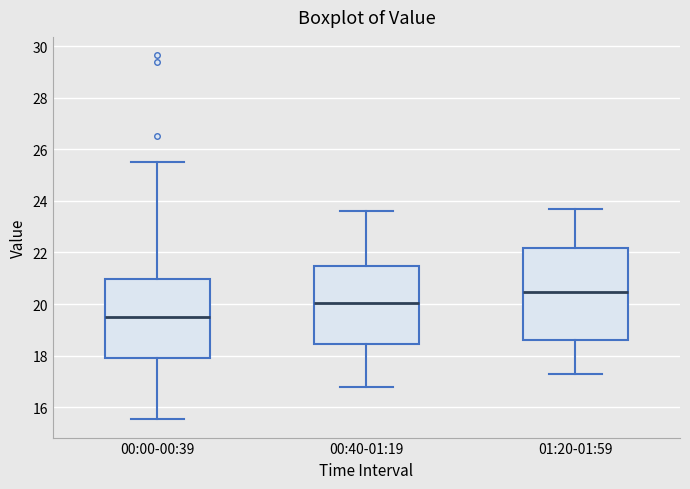

Reading left to right, transcribe this box plot: for each box, give where its median line is, the range the box spans, and where its two whiskers end, as read against the y-axis. The values are not printed on the chart, so give them approximately, as read against the axis.

00:00-00:39: median 19.6, box 17.8 to 21.0, whiskers 15.6 to 25.6
00:40-01:19: median 20.0, box 18.4 to 21.4, whiskers 16.8 to 23.6
01:20-01:59: median 20.4, box 18.6 to 22.2, whiskers 17.4 to 23.8